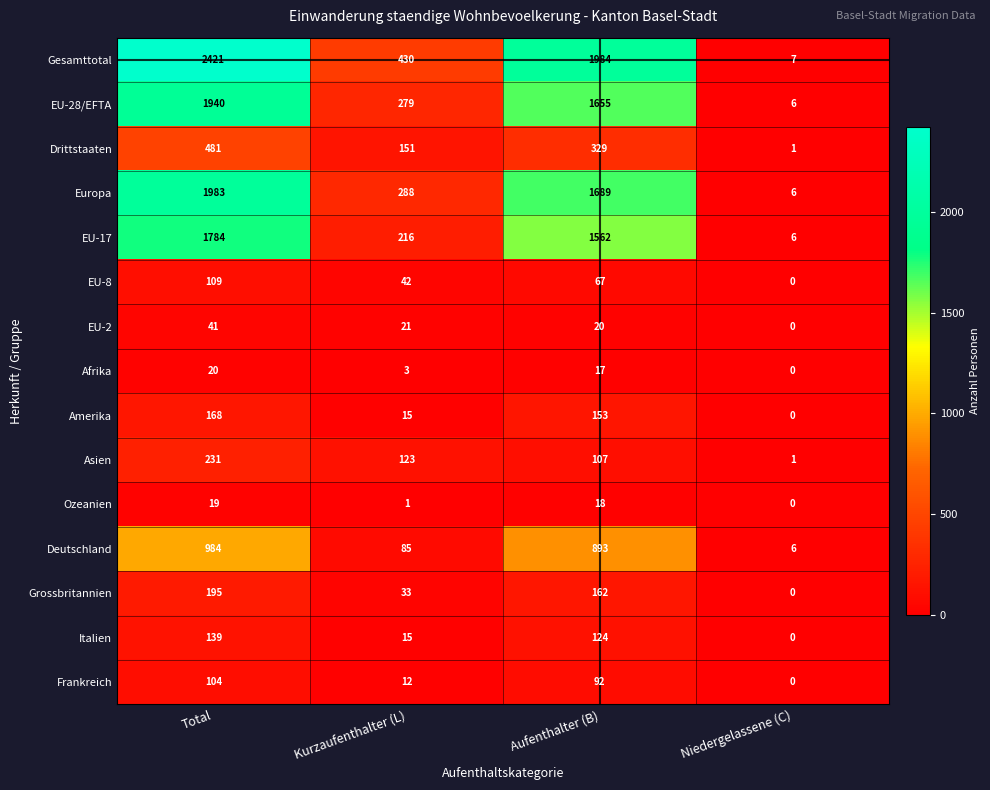

What is the maximum value for EU-28/EFTA?

1940